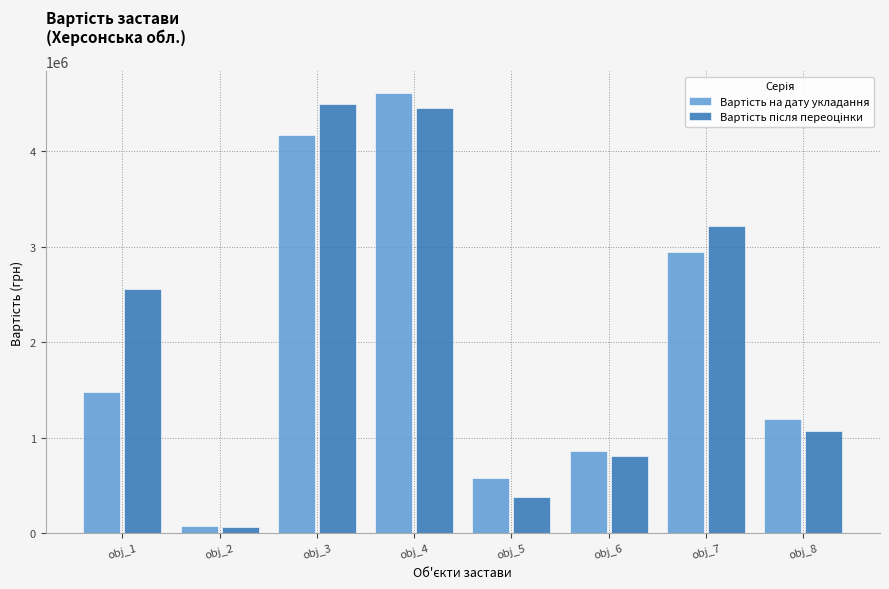

What is the total value across all series at obj_1?

4032200